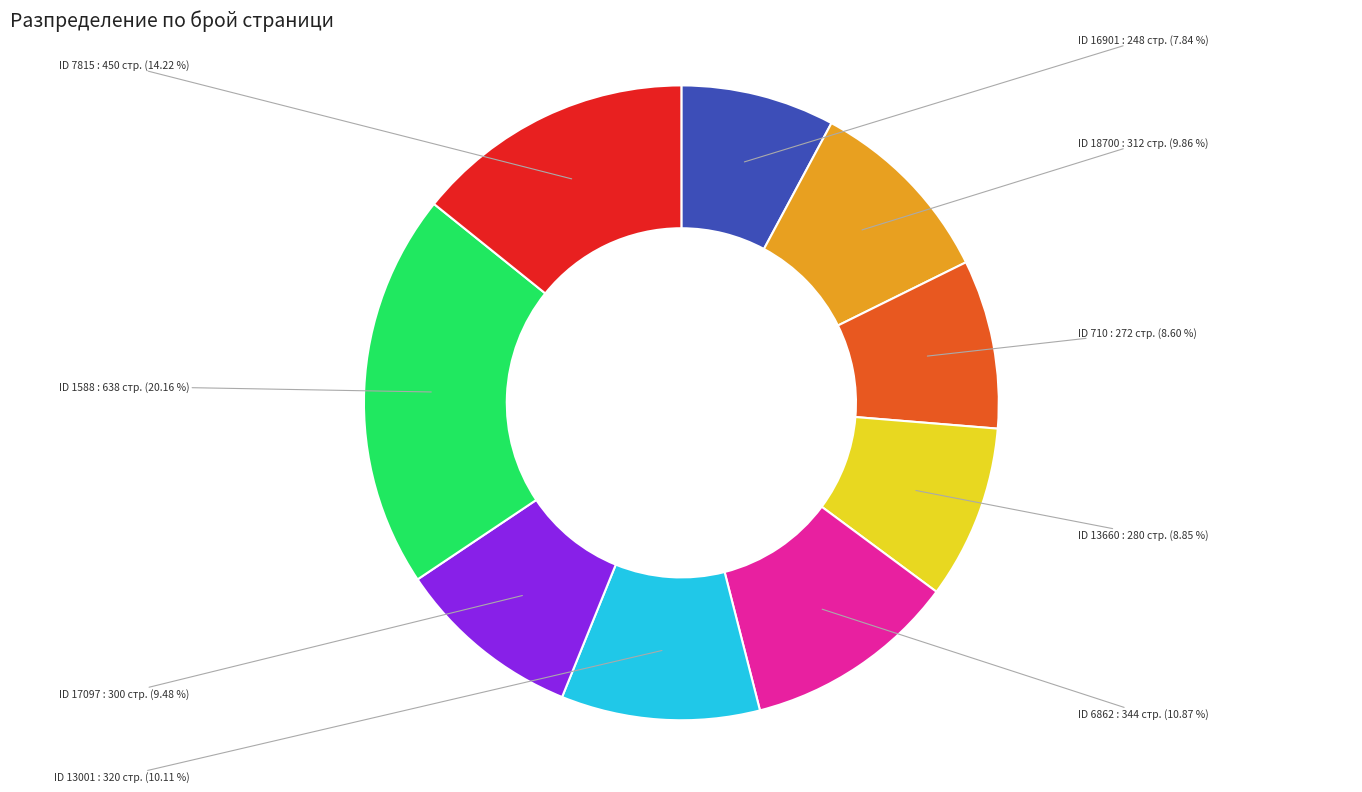

To the nearest percent, what is the average slice percentage?

11%